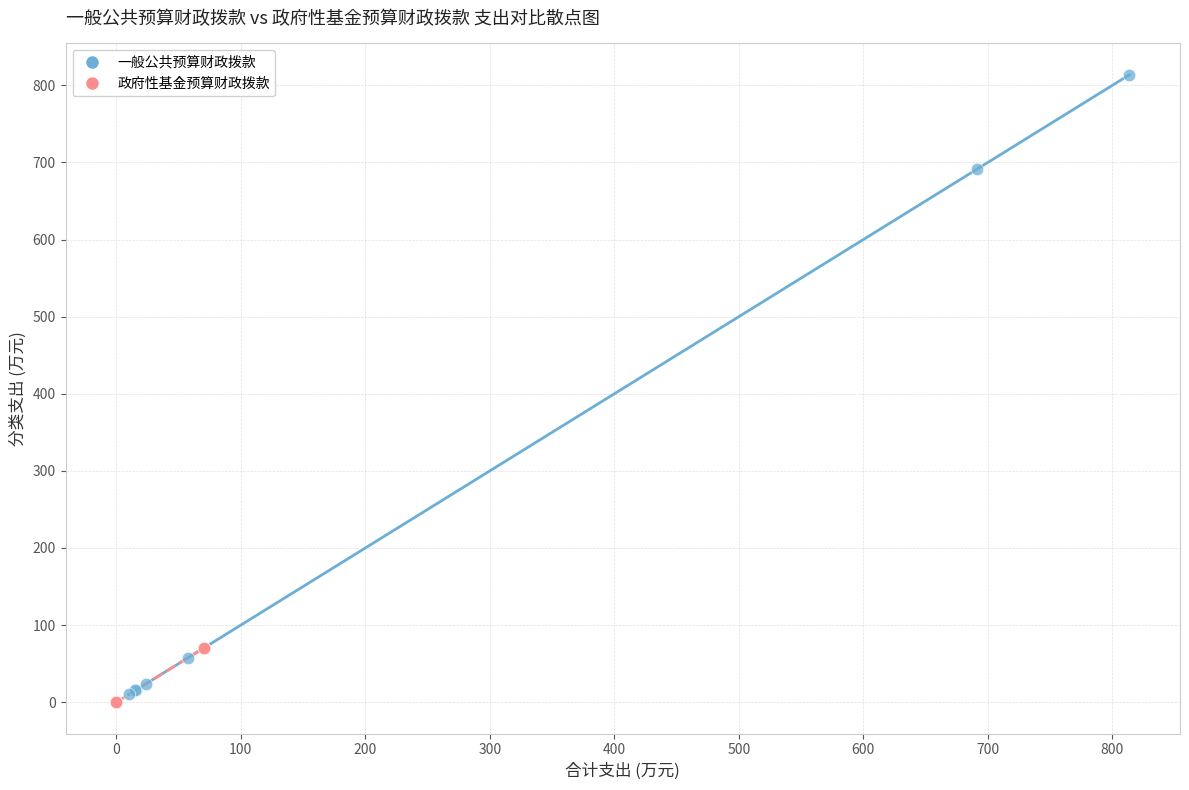

Which series has the widest spread of Y values?

一般公共预算财政拨款